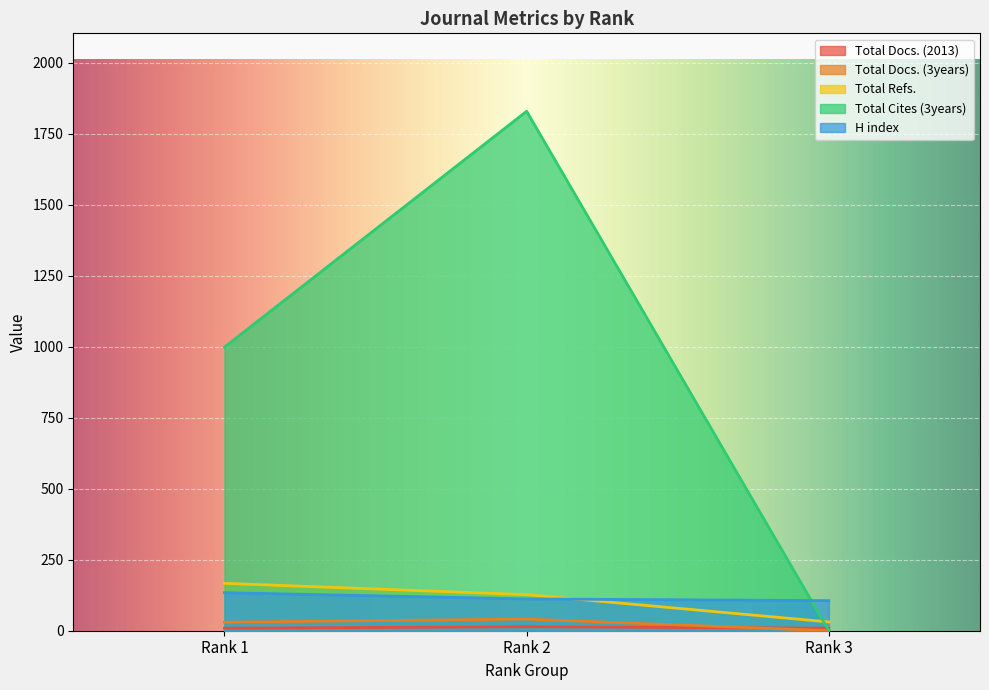

Which series has the largest range (max minus min)?

Total Cites (3years)